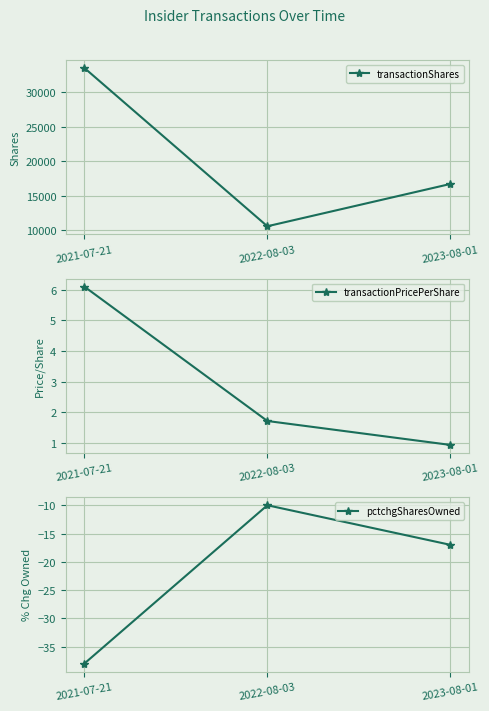

Read the transactionShares value at 2022-08-03.

10594